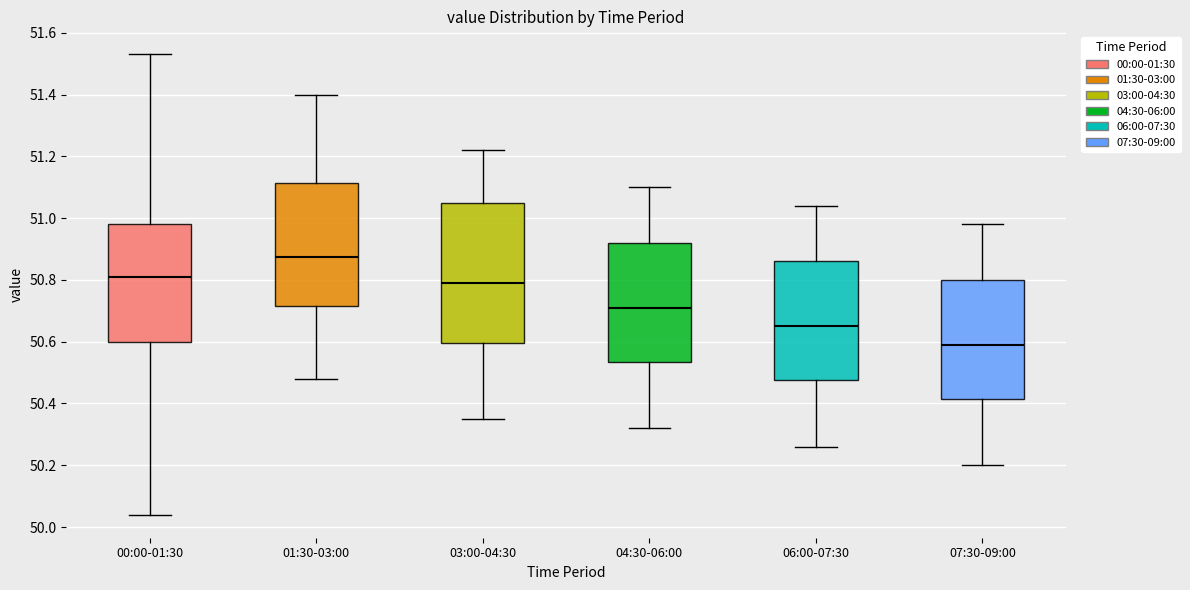

Where is the upper edge of the box for 06:00-07:30 on the y-axis? The values are not printed on the chart, so give them approximately, as read against the axis.

50.86